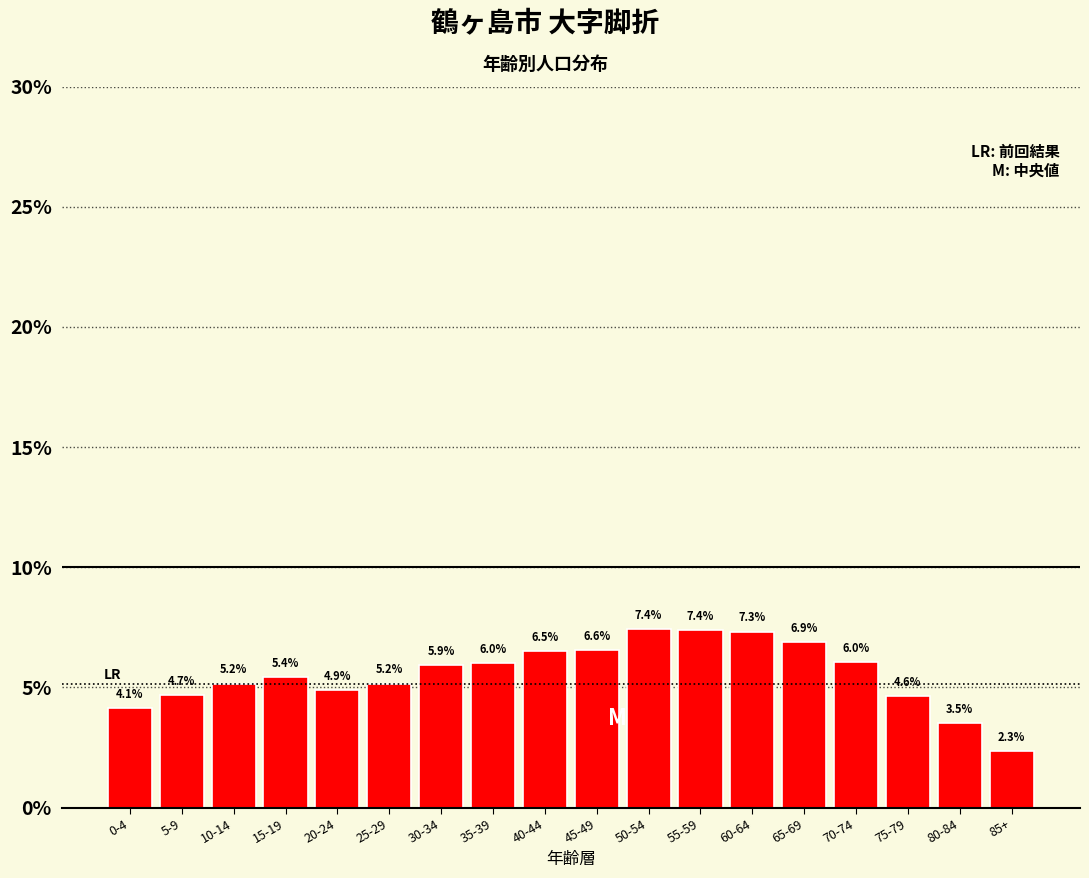

Reading right to left, list all the values displayed in this chart.

85+=2.3	80-84=3.5	75-79=4.6	70-74=6.0	65-69=6.9	60-64=7.3	55-59=7.4	50-54=7.4	45-49=6.6	40-44=6.5	35-39=6.0	30-34=5.9	25-29=5.2	20-24=4.9	15-19=5.4	10-14=5.2	5-9=4.7	0-4=4.1